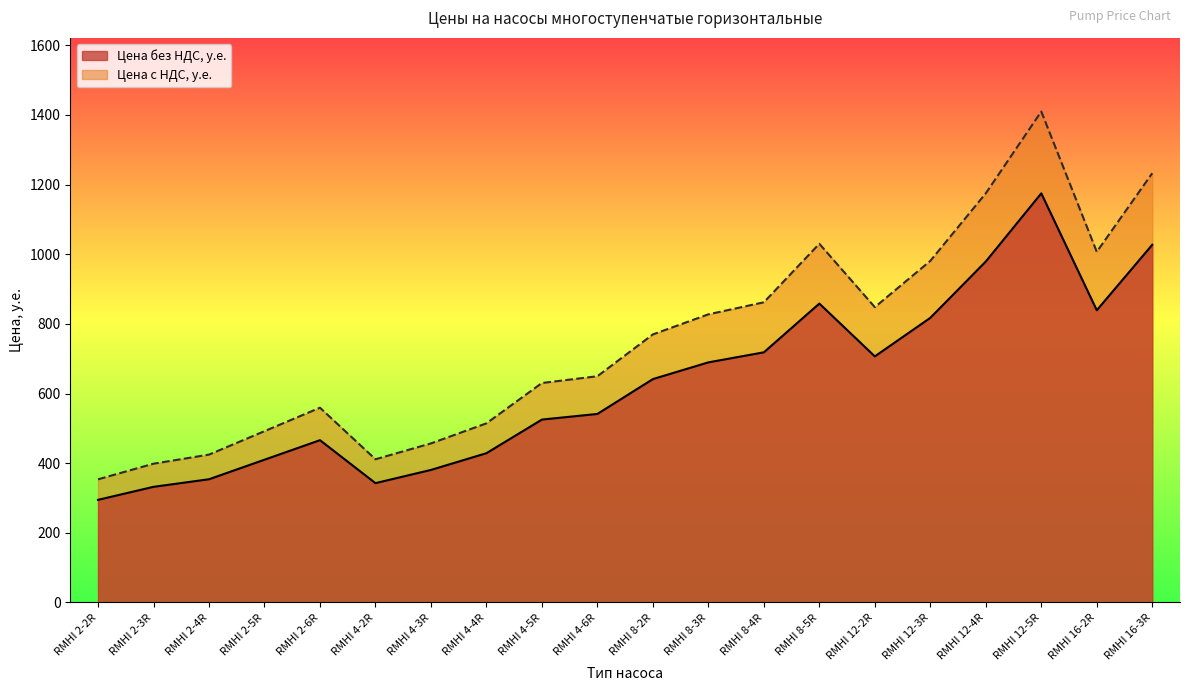

Between RMHI 8-2R and RMHI 12-2R, which series saw the biggest shift?

Цена с НДС, у.е.